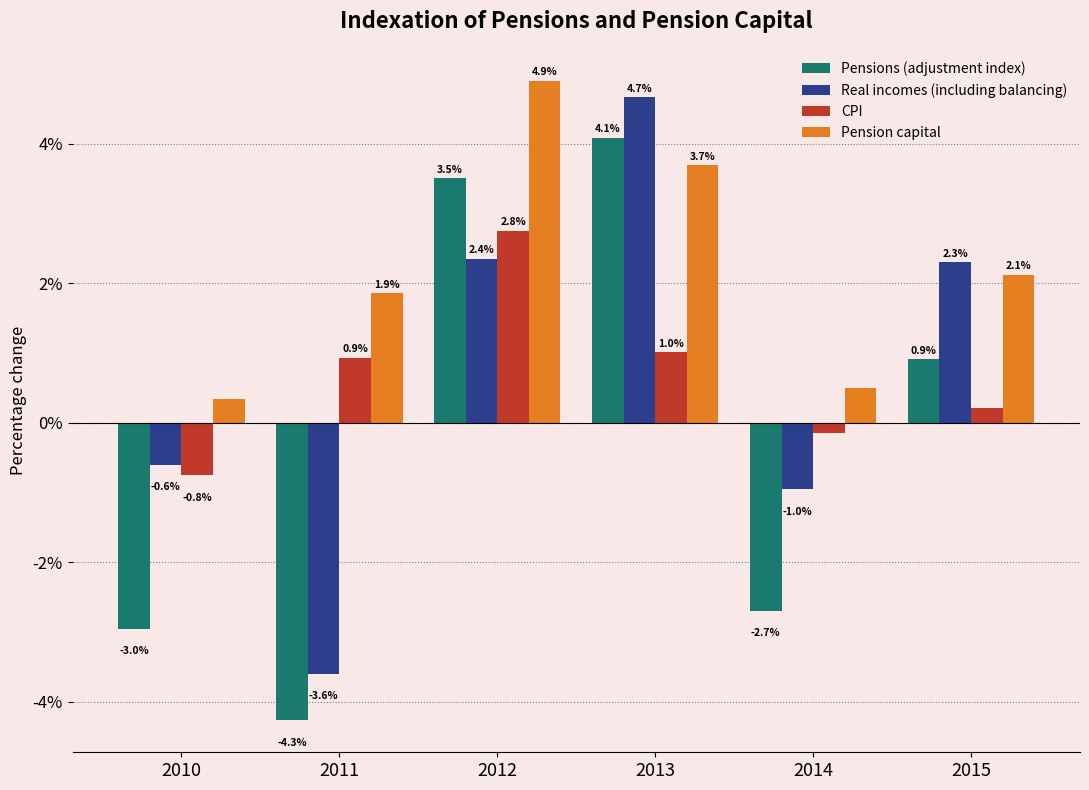

At 2012, list the series in order from smallest to largest.

Real incomes (including balancing), CPI, Pensions (adjustment index), Pension capital